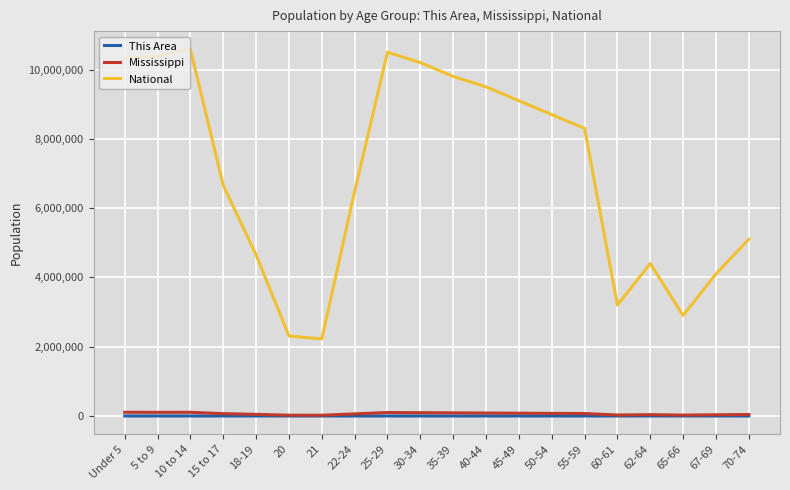

Is the value of This Area at 10 to 14 greater than the value of National at 18-19?

No